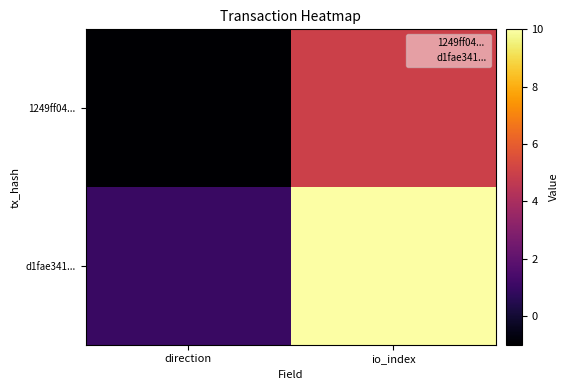

Reading left to right, list all the values displayed in this chart.

1249ff04...: direction=-1	io_index=5
d1fae341...: direction=1	io_index=10